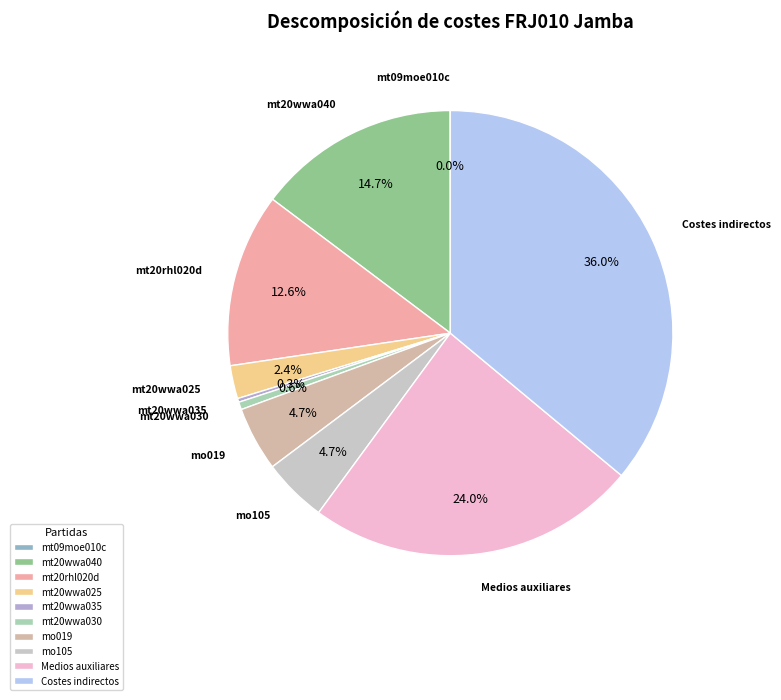

Is there a majority slice in this chart?

No